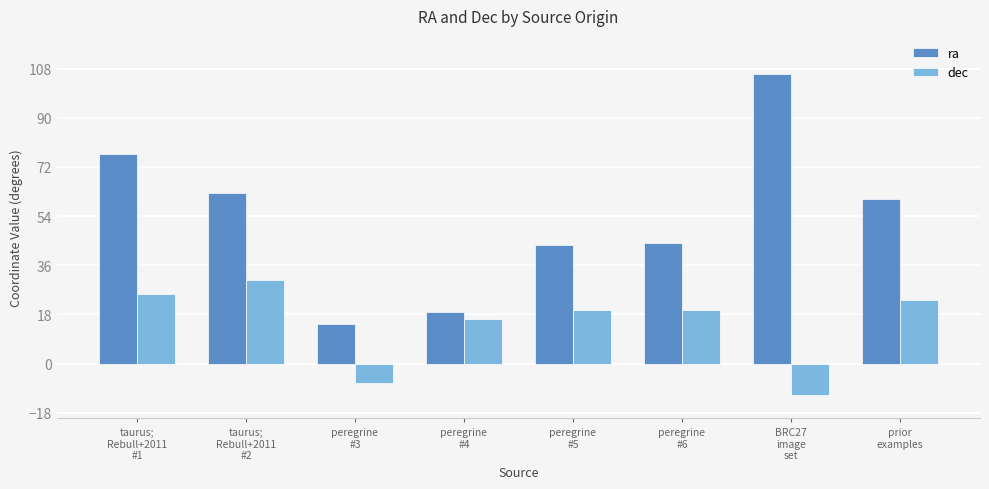

What is the spread (max minus min) of values at peregrine
#6?

24.5